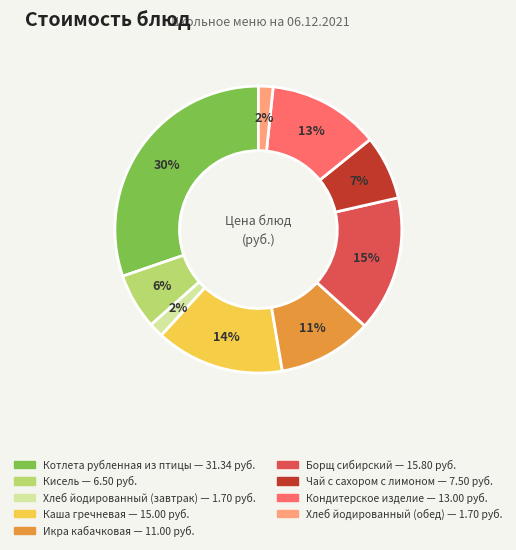

How many slices are in this pie chart?

9